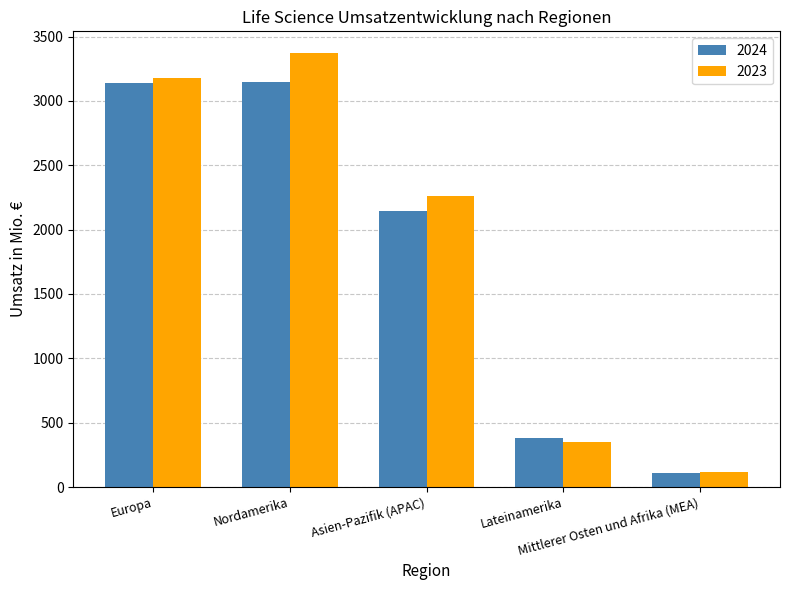

Is it true that 2024 equals 1383 at Nordamerika?

False